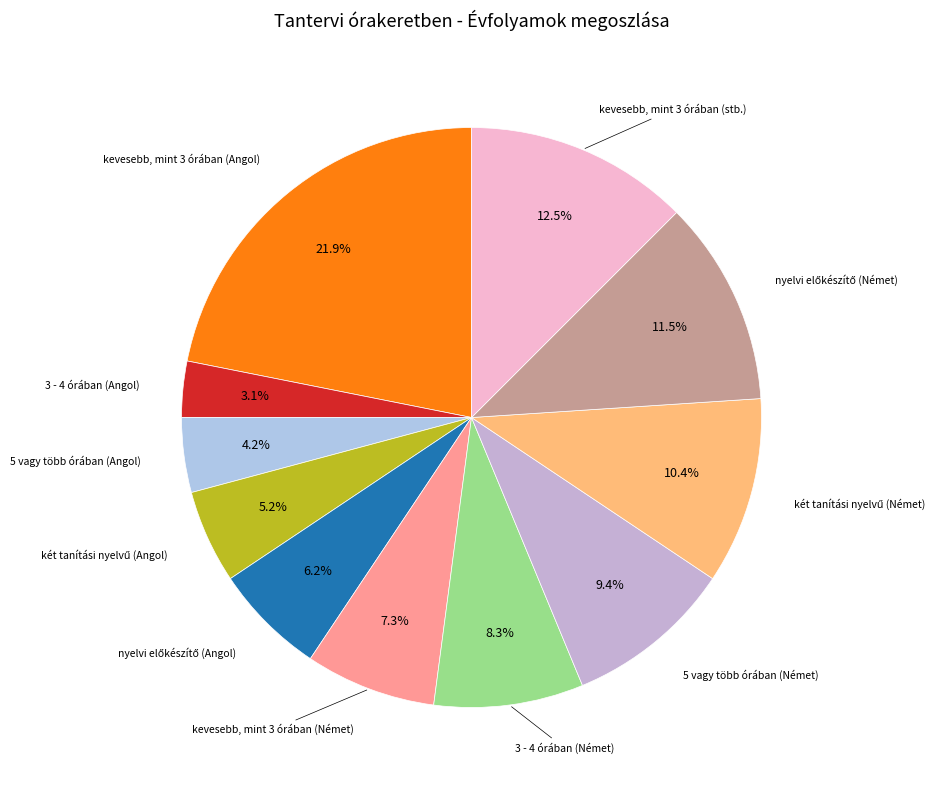

How many slices are in this pie chart?

11